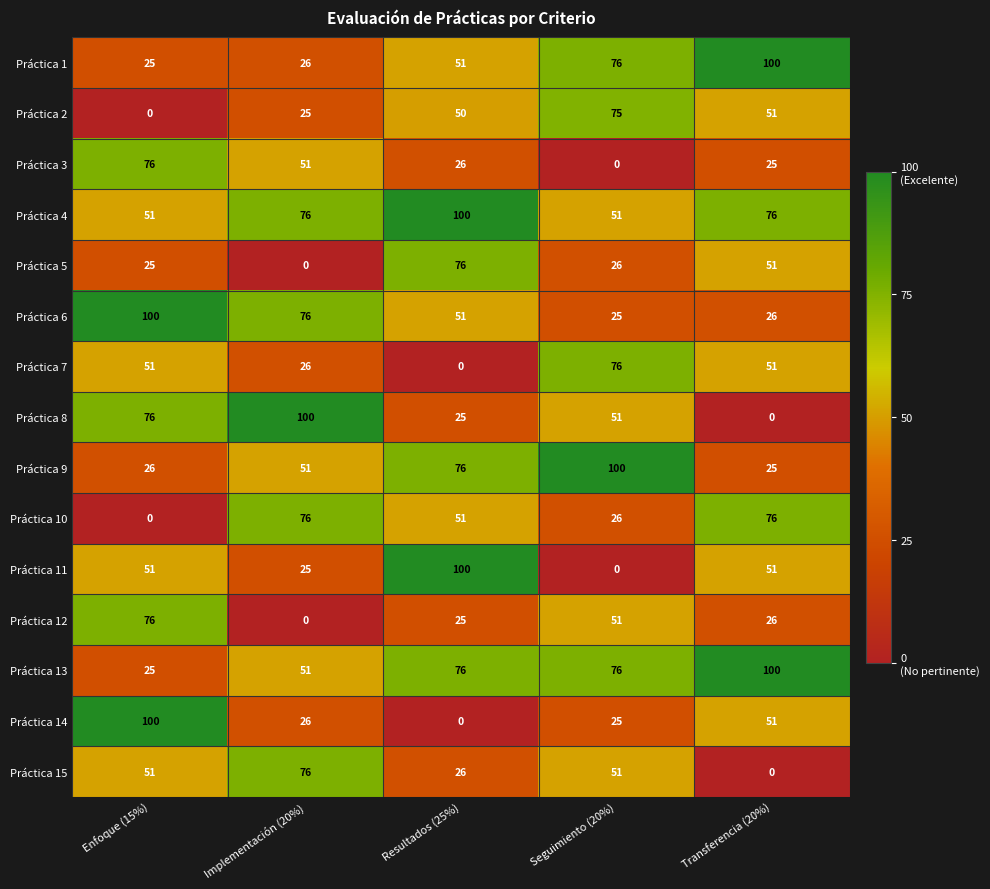

What is the total value across all series at Implementación (20%)?

685